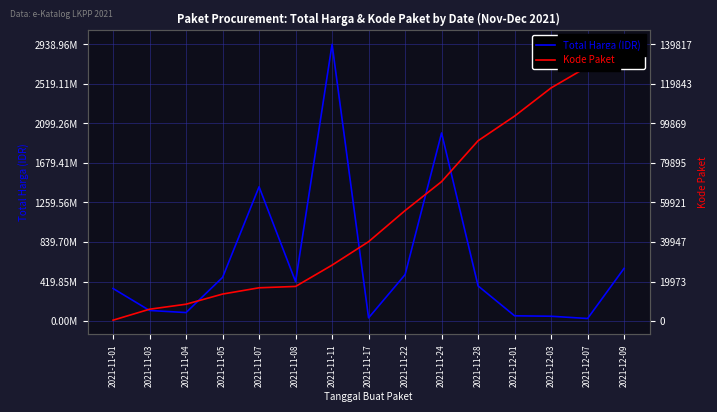

Rank the series by their maximum value, from highest to lowest.

Total Harga (IDR), Kode Paket